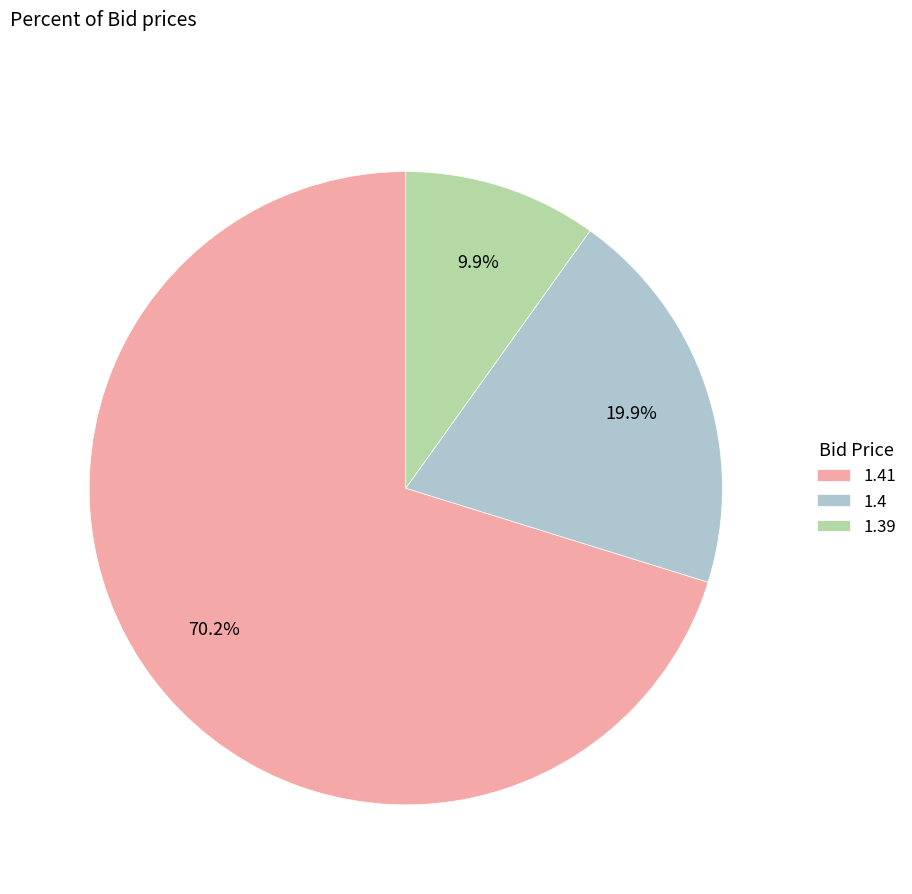

Rank the categories by value from highest to lowest.

1.41, 1.4, 1.39